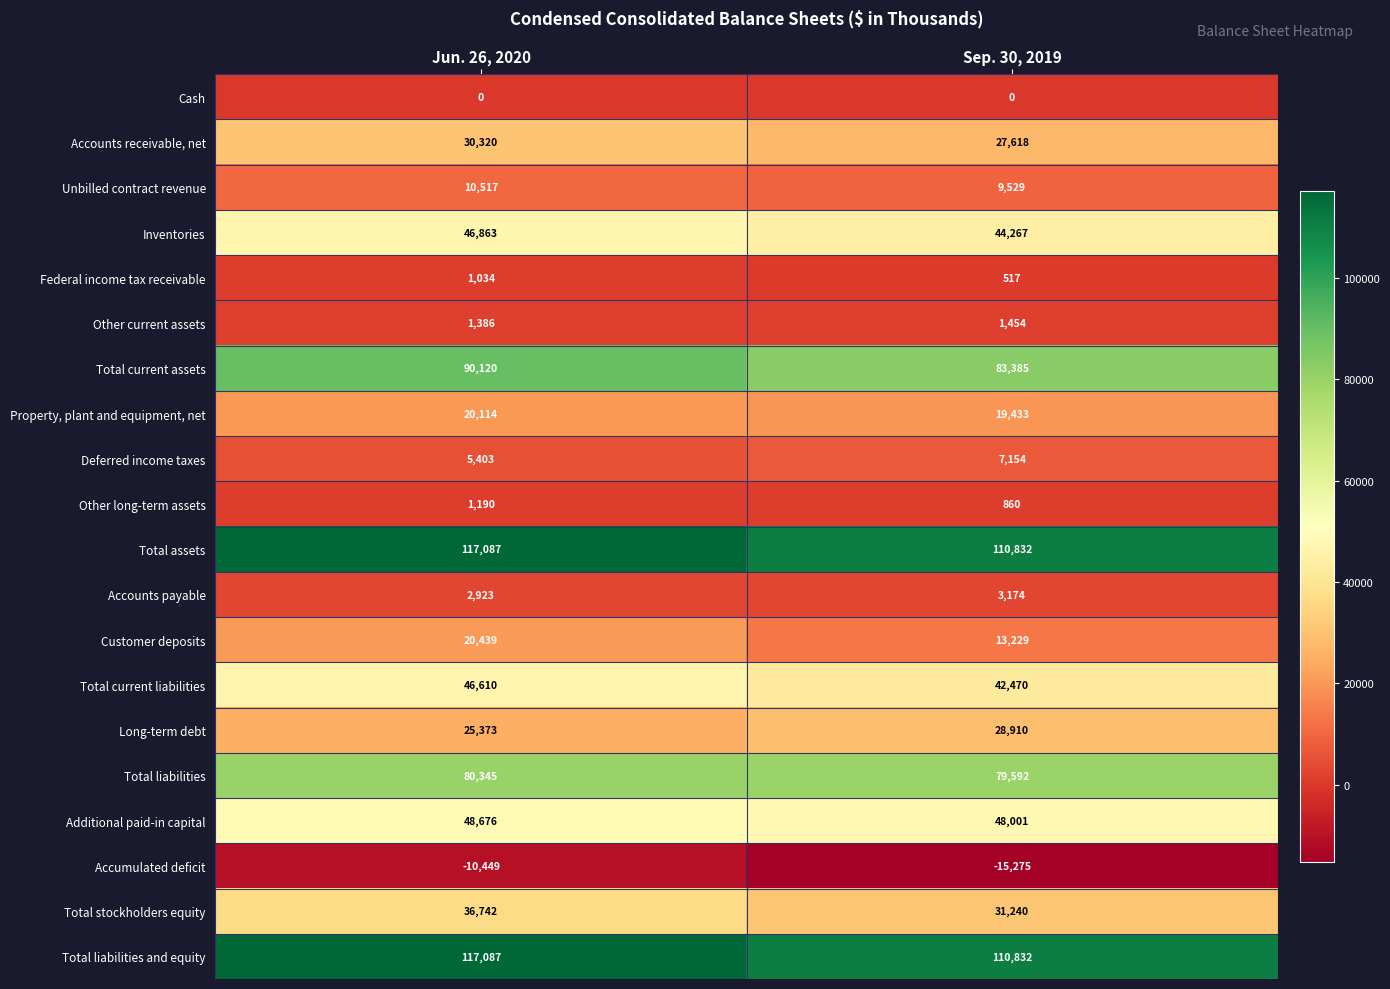

Rank the categories by Total current assets value from lowest to highest.

Sep. 30, 2019, Jun. 26, 2020